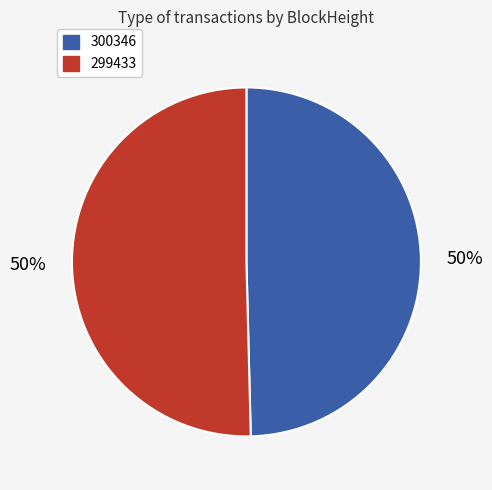

Approximately how many times larger is the value at 300346 compared to 299433?

1.0